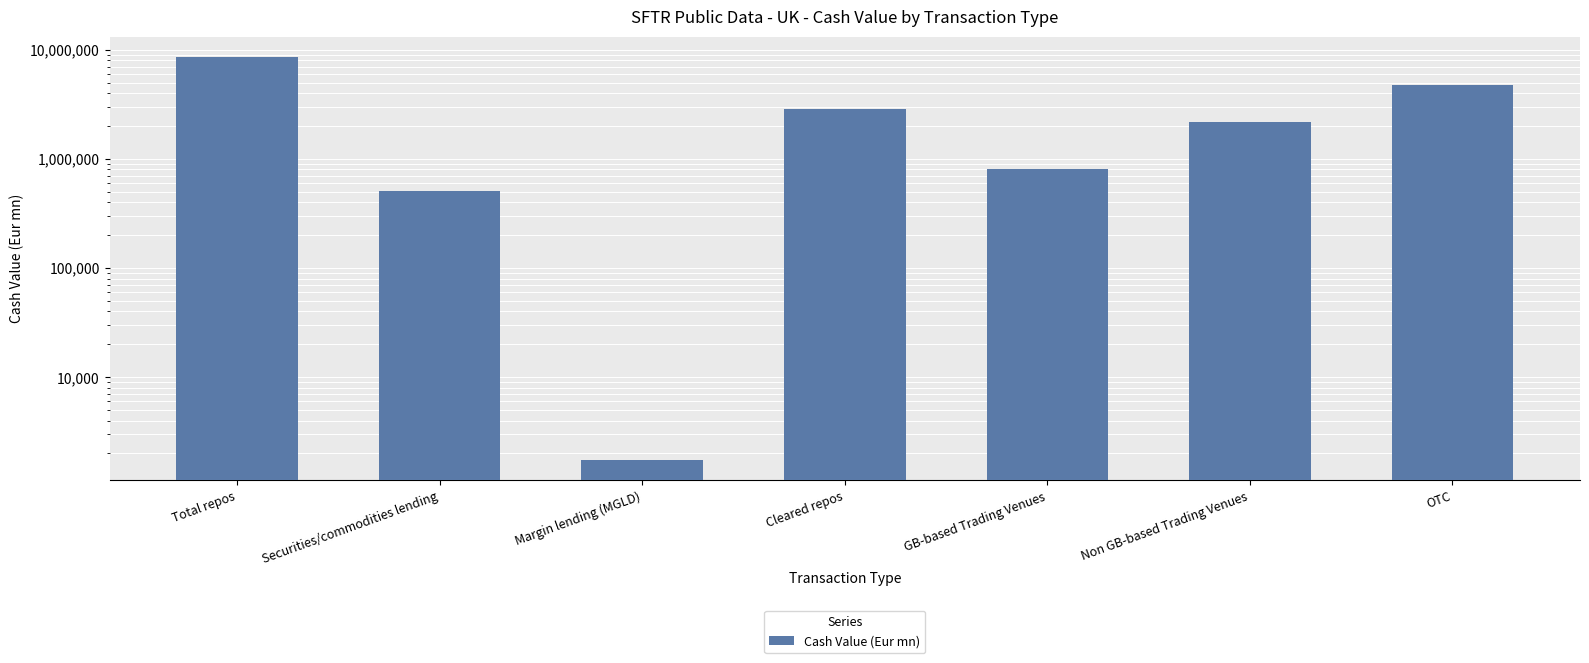

Which category has the lowest value across all series?

Margin lending (MGLD)